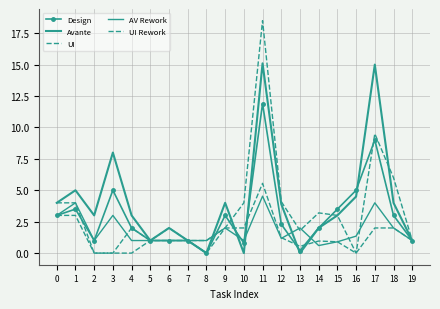

What is the average value of the Design series?

3.0